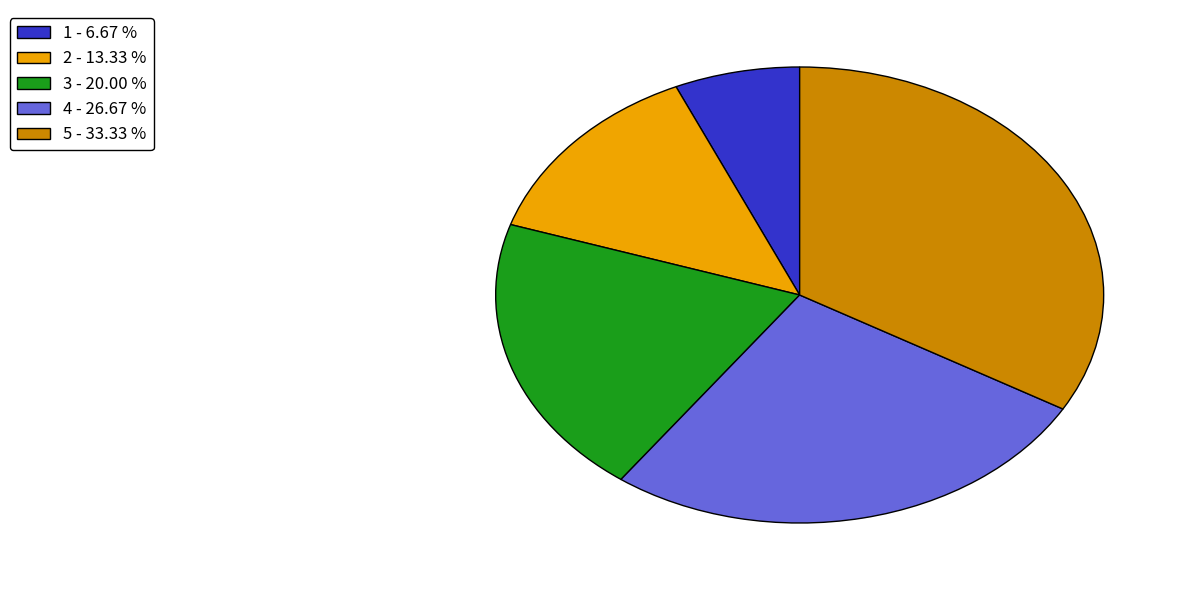

Which slice is the smallest?

1